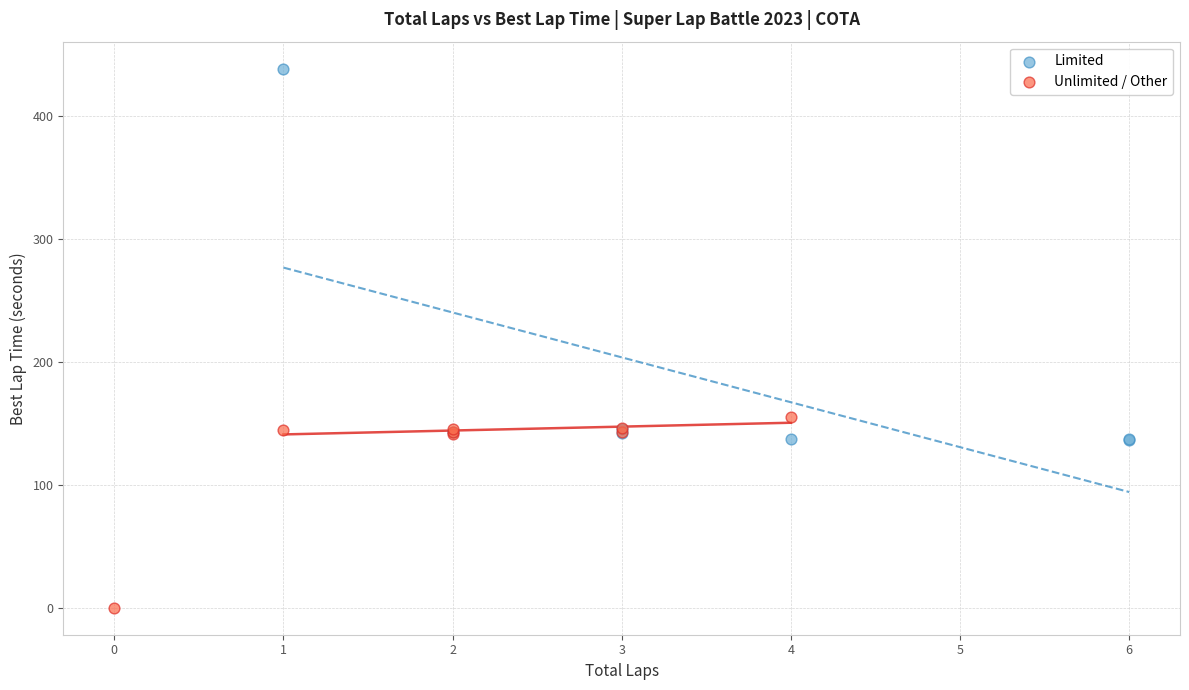

Which series reaches the minimum Y coordinate?

Unlimited / Other